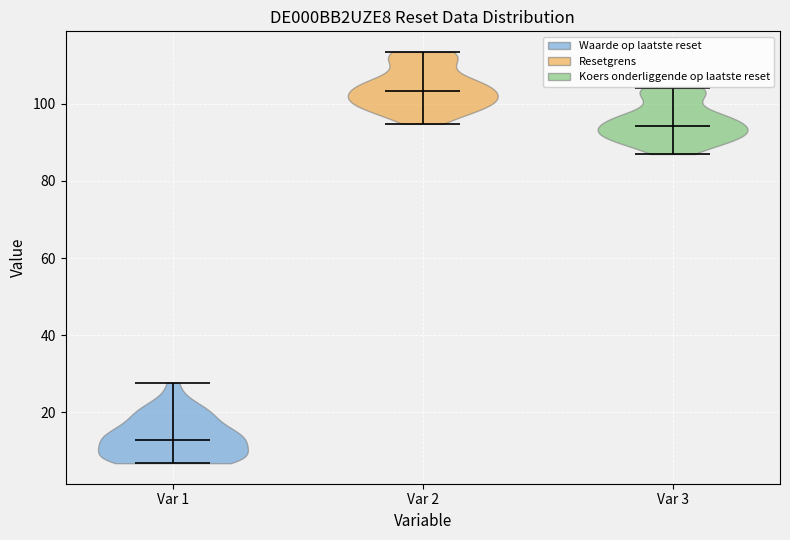

Where does the median line of the violin for Var 2 sit on the y-axis? The values are not printed on the chart, so give them approximately, as read against the axis.

104